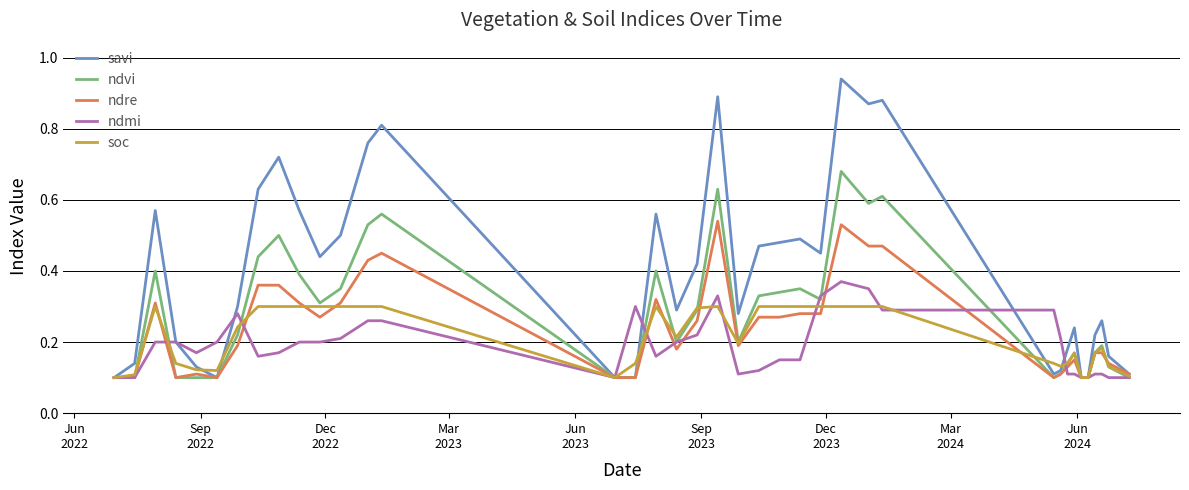

Does the chart have visible grid lines?

Yes